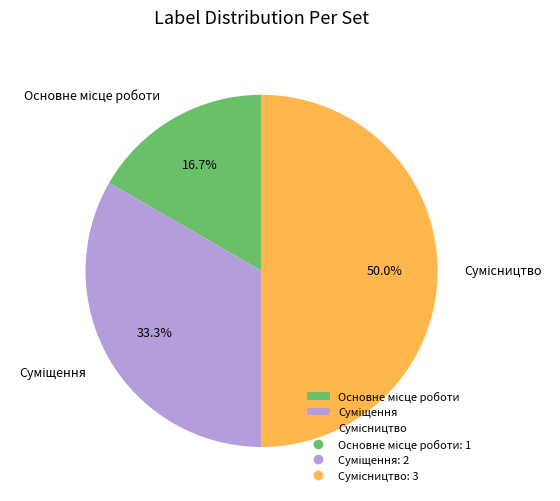

How much of the chart is everything except Основне місце роботи?

83.3%